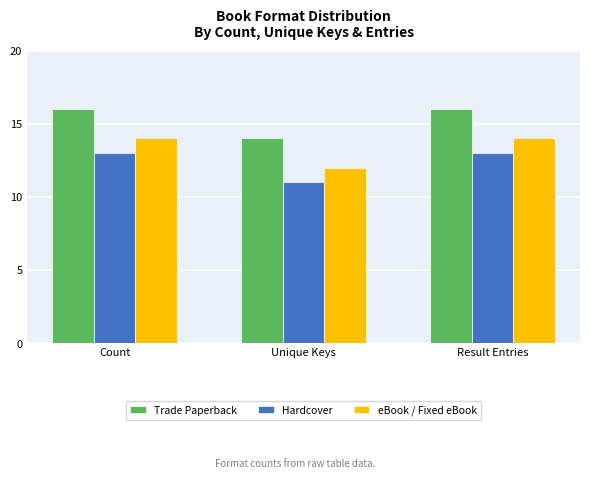

Reading left to right, what are all the values shown in this chart?

Trade Paperback: Count=16	Unique Keys=14	Result Entries=16
Hardcover: Count=13	Unique Keys=11	Result Entries=13
eBook / Fixed eBook: Count=14	Unique Keys=12	Result Entries=14